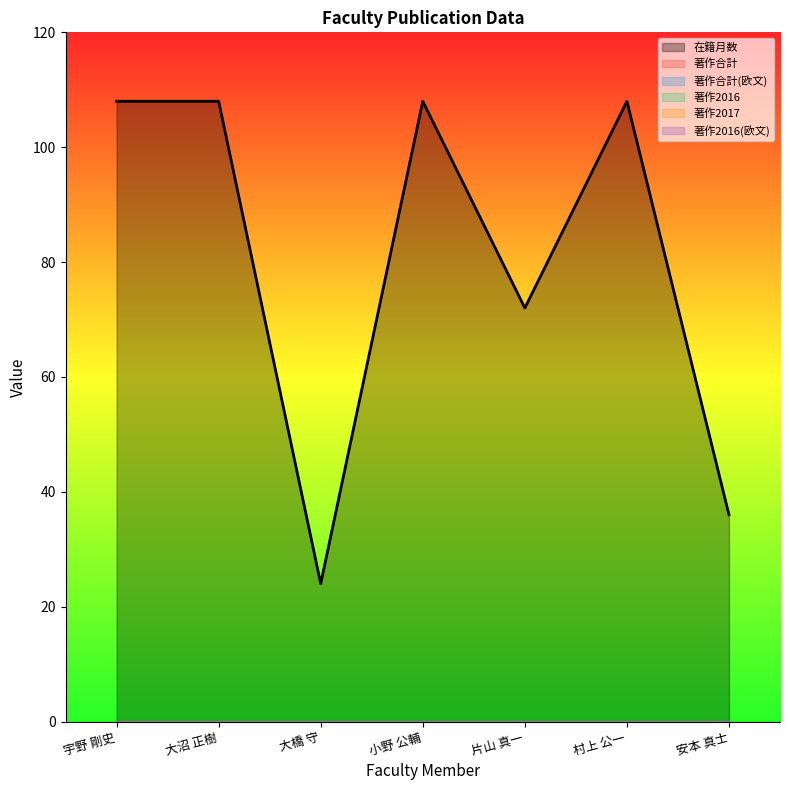

At which category does the chart reach its minimum across all series?

宇野 剛史